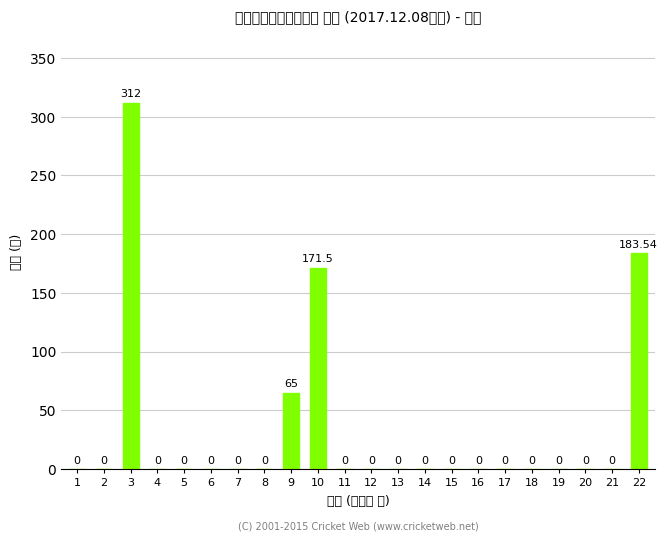

Rank the categories by value from highest to lowest.

3, 22, 10, 9, 1, 2, 4, 5, 6, 7, 8, 11, 12, 13, 14, 15, 16, 17, 18, 19, 20, 21